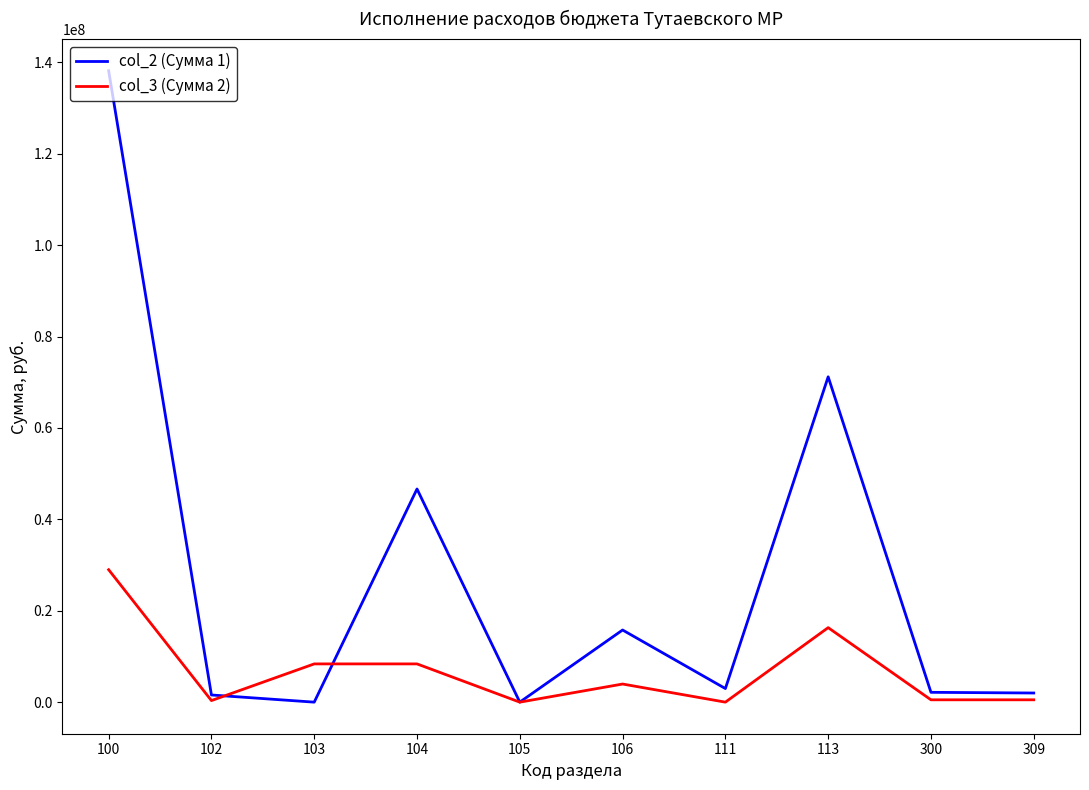

The col_3 (Сумма 2) series shows -8755142 at 105. True or false?

False